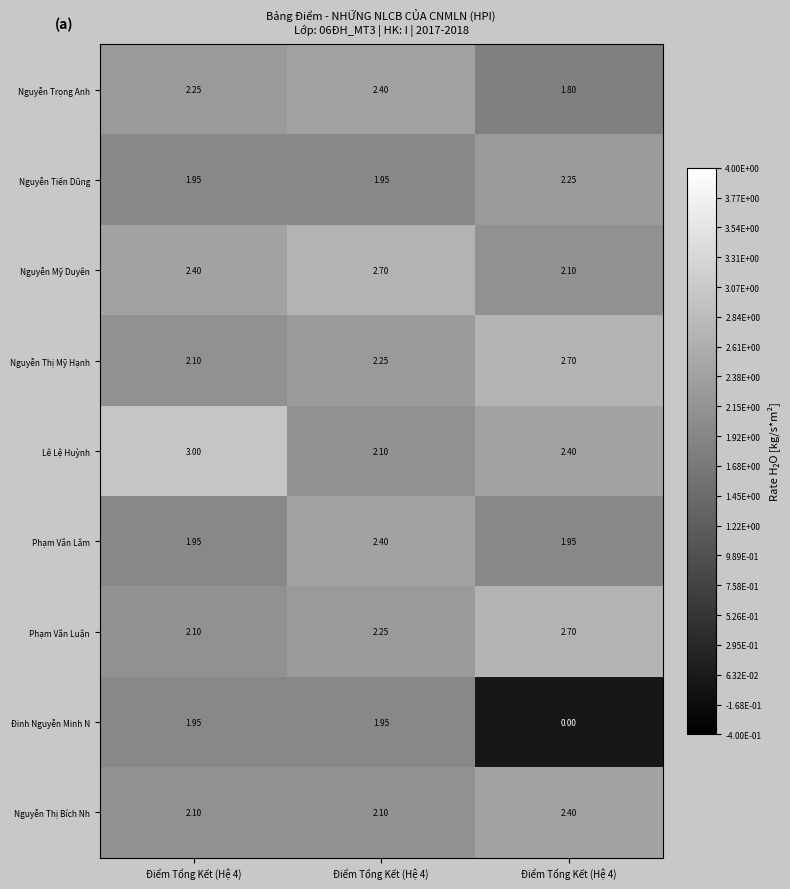

Which series changed the most between Điểm Tổng Kết (Hệ 4) and Điểm Tổng Kết (Hệ 4)?

Lê Lệ Huỳnh